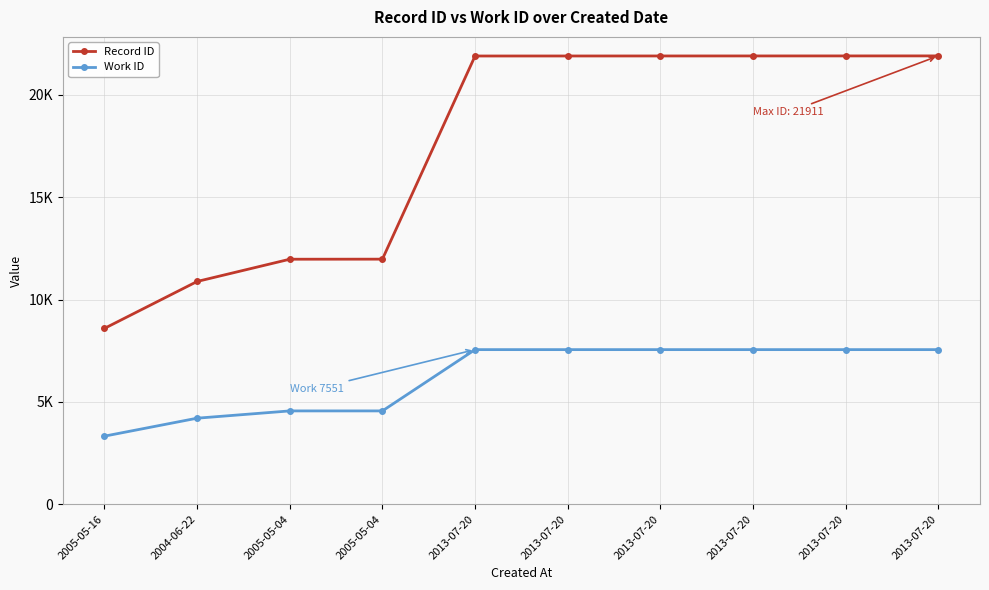

What is the difference between the second highest and second lowest values in the Work ID series?

3352